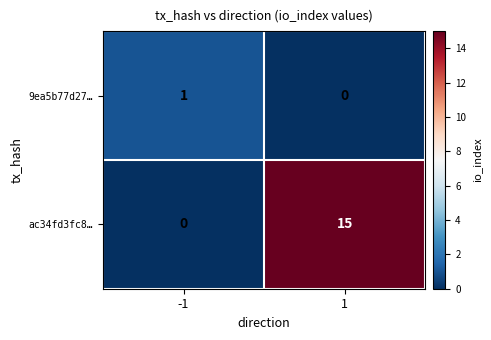

List the series in order of their peak value, lowest first.

9ea5b77d27…, ac34fd3fc8…